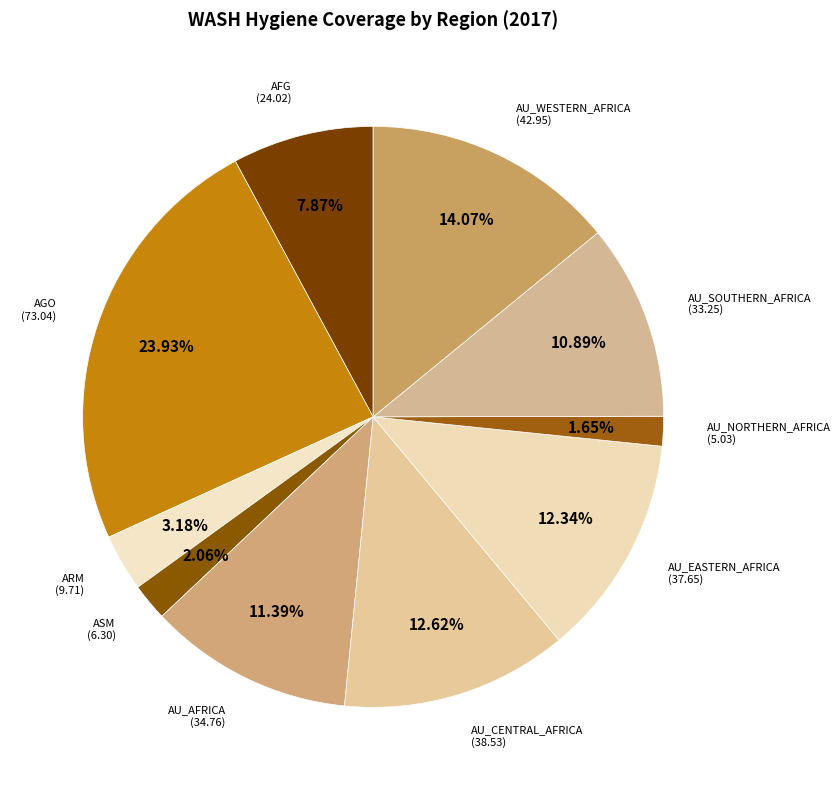

Is the sum of AU_NORTHERN_AFRICA and AU_CENTRAL_AFRICA greater than half?

No